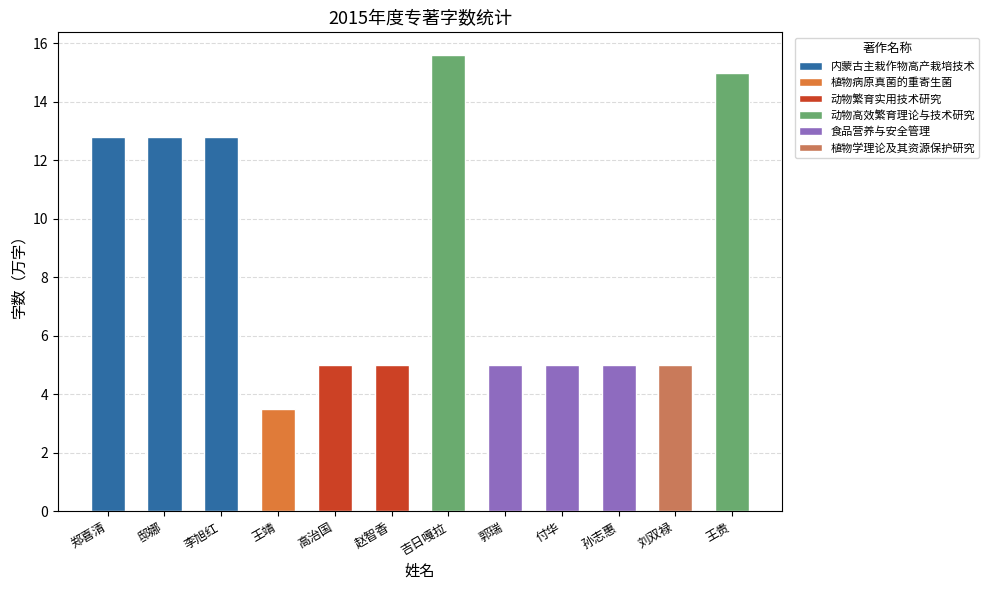

What is the value of the 6th bar from the left?

5.0